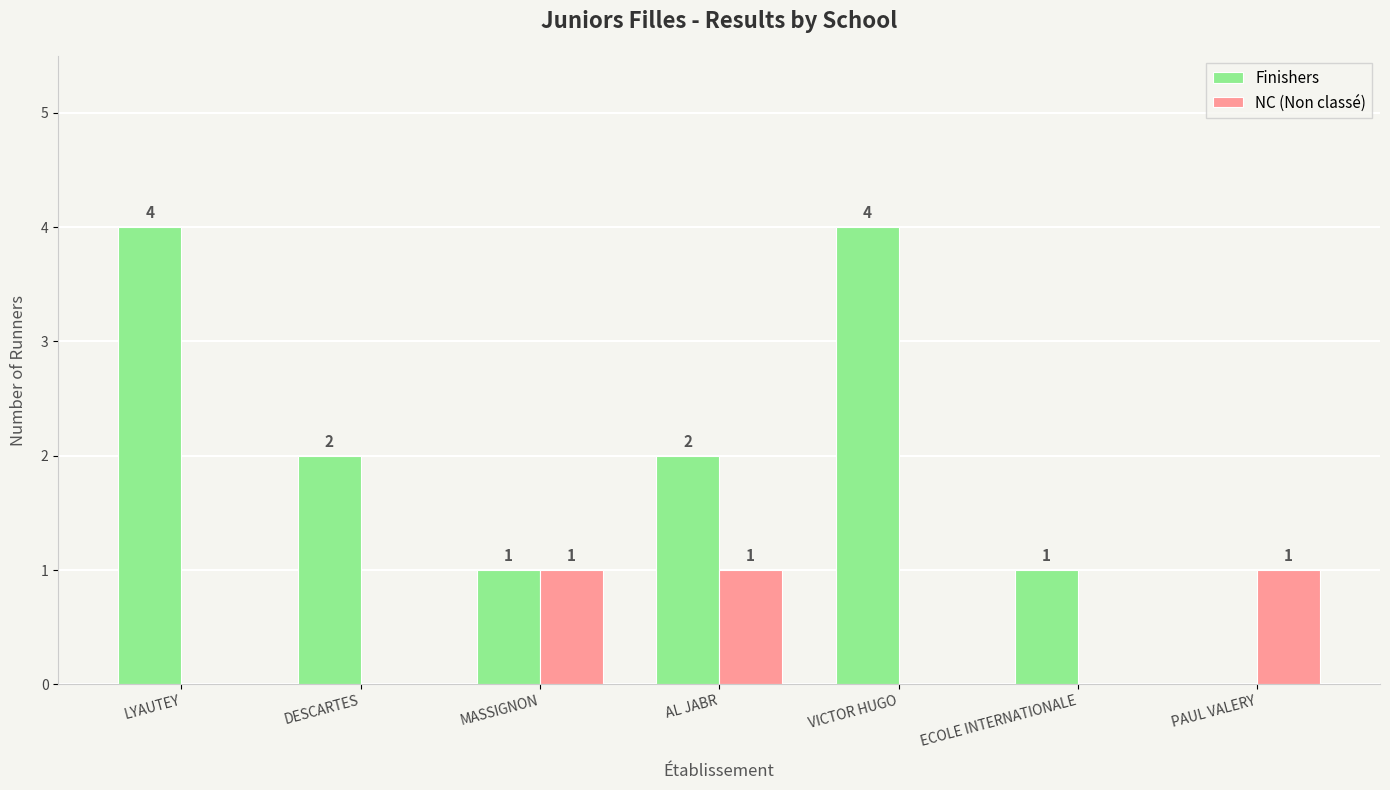

Which series has the largest total across all categories?

Finishers